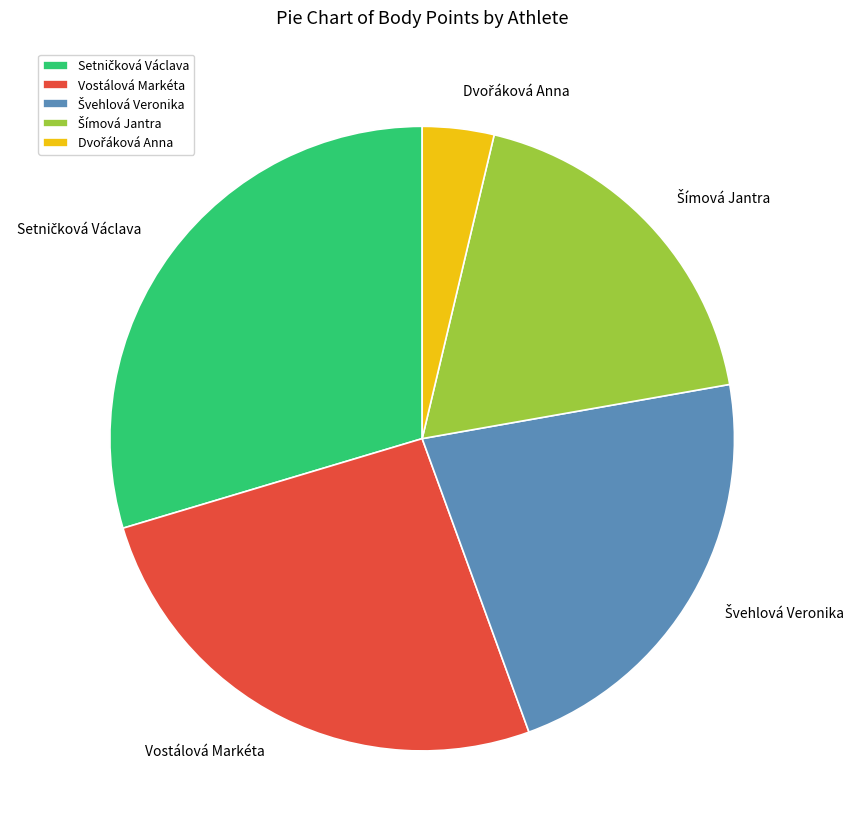

Is there any slice that represents more than half of the pie?

No